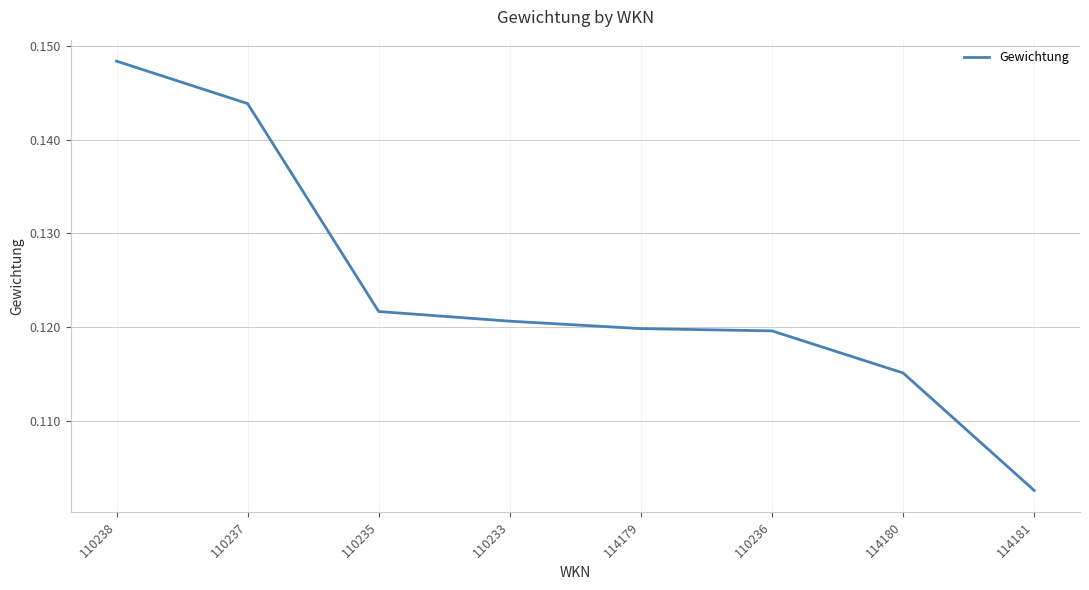

Which label corresponds to the smallest value in the chart?

114181